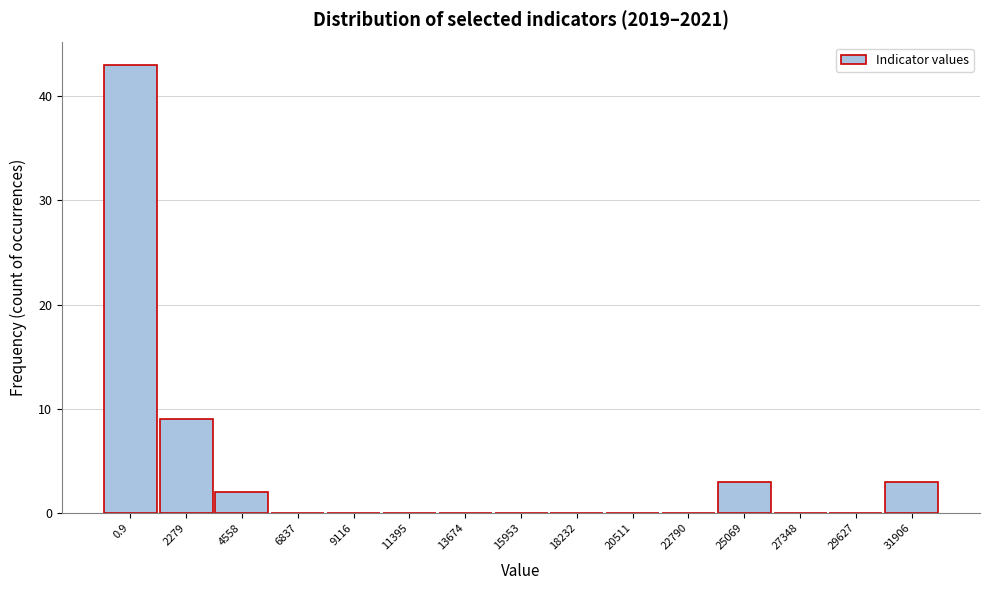

Reading right to left, what are all the values shown in this chart?

31906=3	29627=0	27348=0	25069=3	22790=0	20511=0	18232=0	15953=0	13674=0	11395=0	9116=0	6837=0	4558=2	2279=9	0.9=43